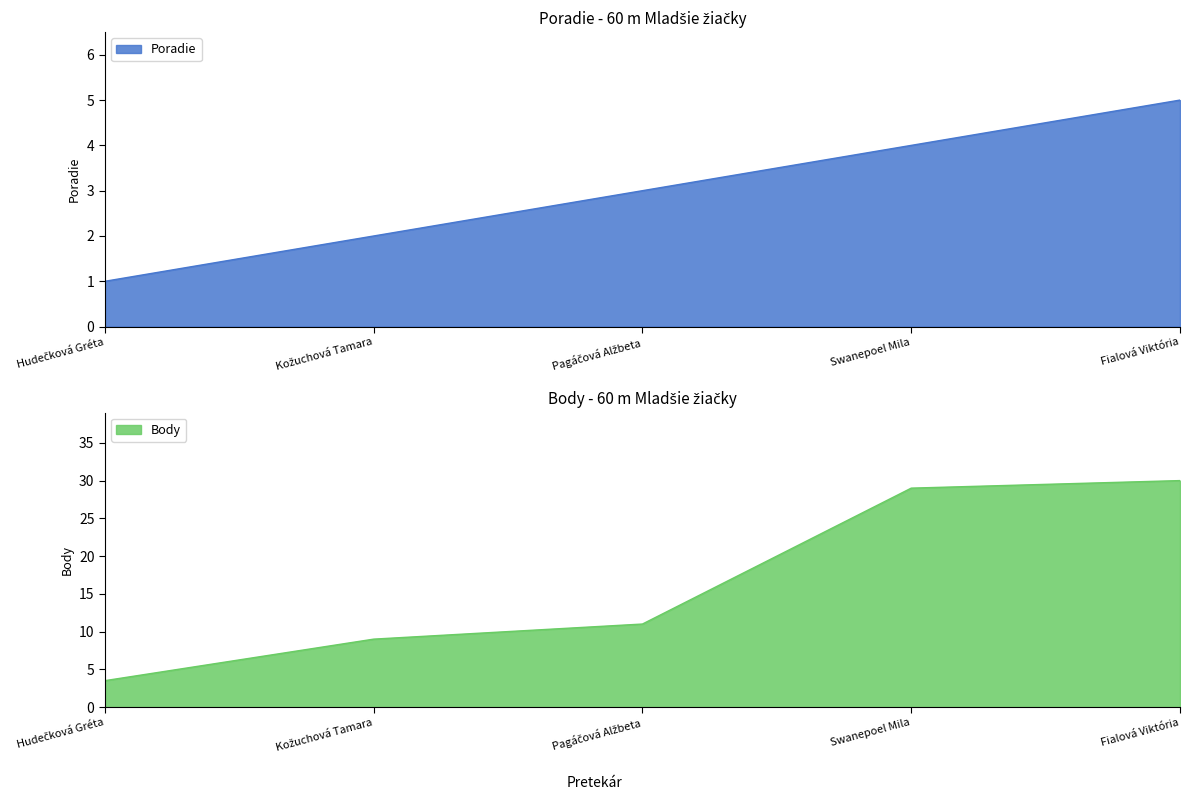

How many lines are shown in the chart?

2